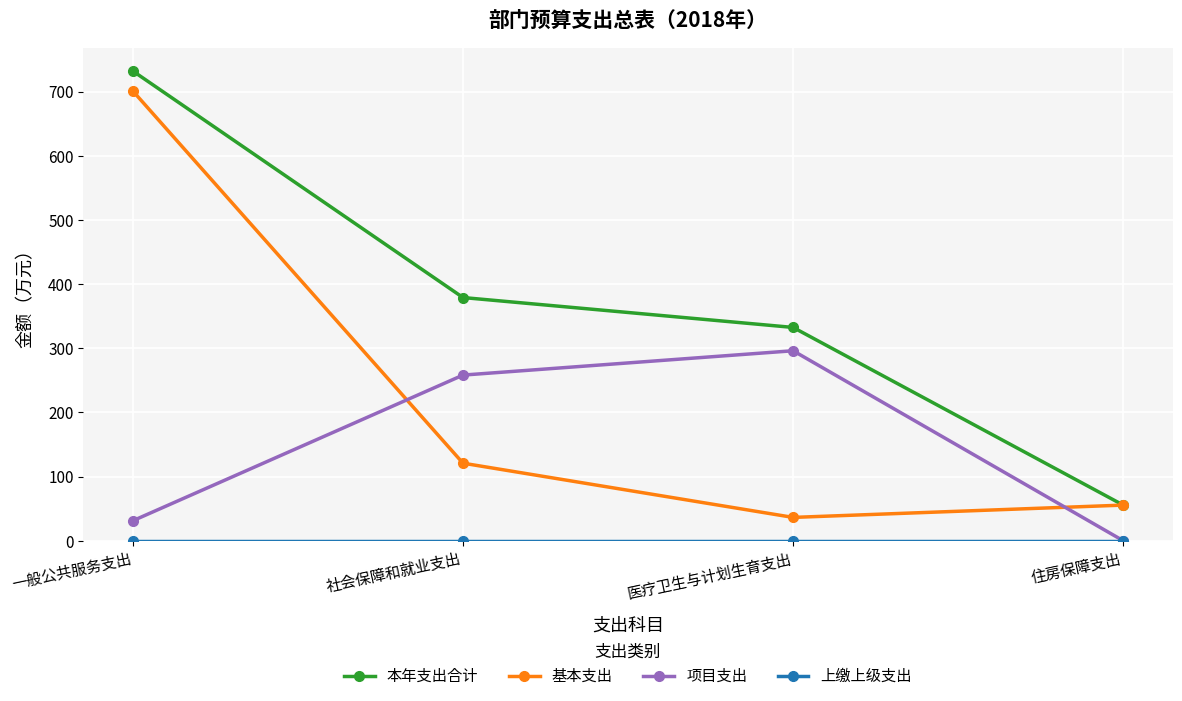

What is the difference between the highest and lowest values at 一般公共服务支出?

732.1